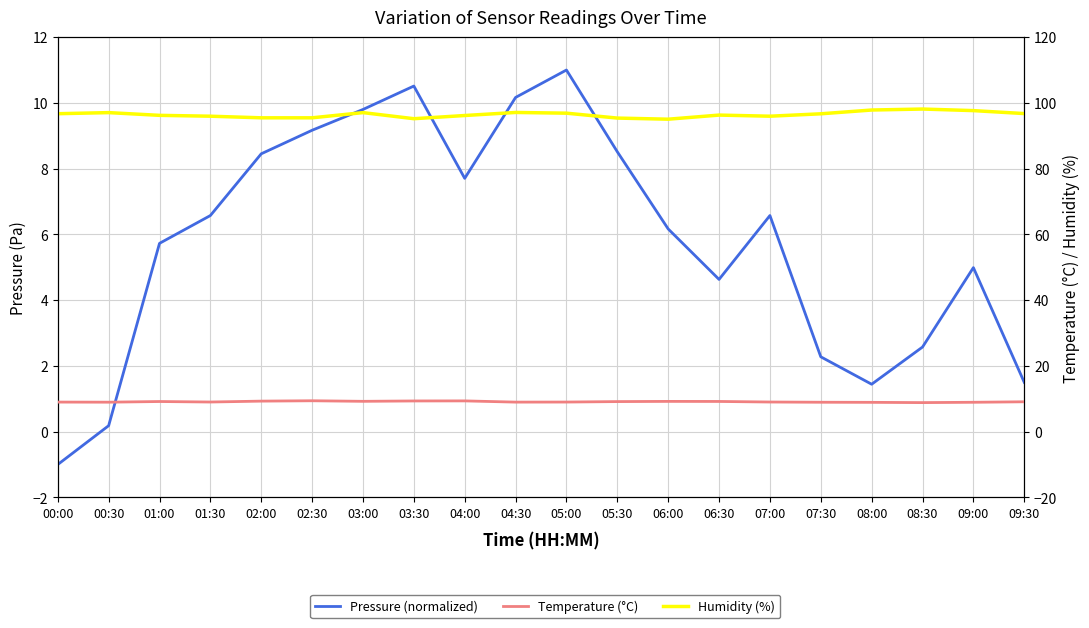

How many lines are shown in the chart?

3